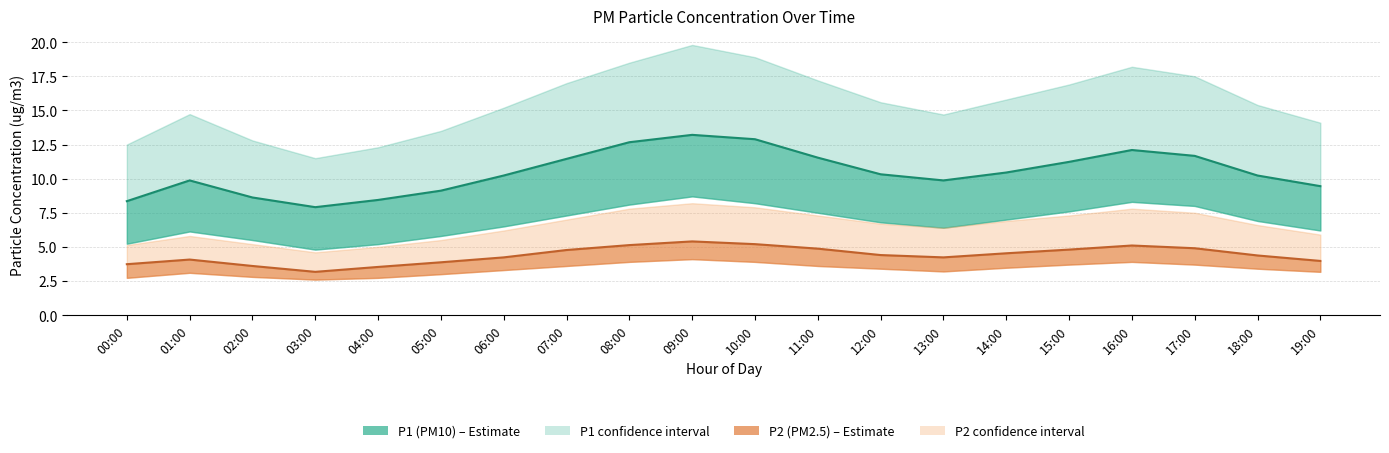

True or false: P1 mean has a value of 8.6 at 02:00.

True